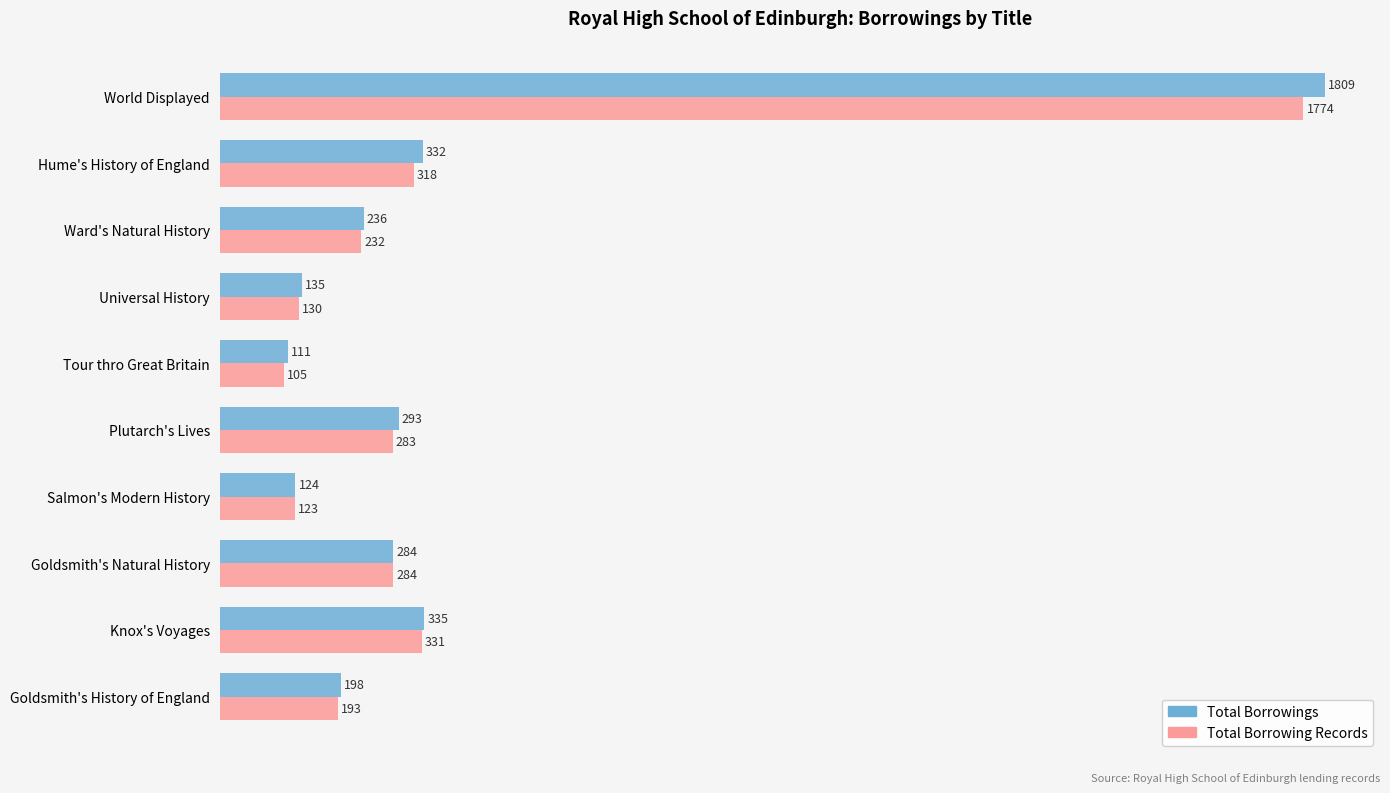

At how many categories does at least one series exceed 1170?

1